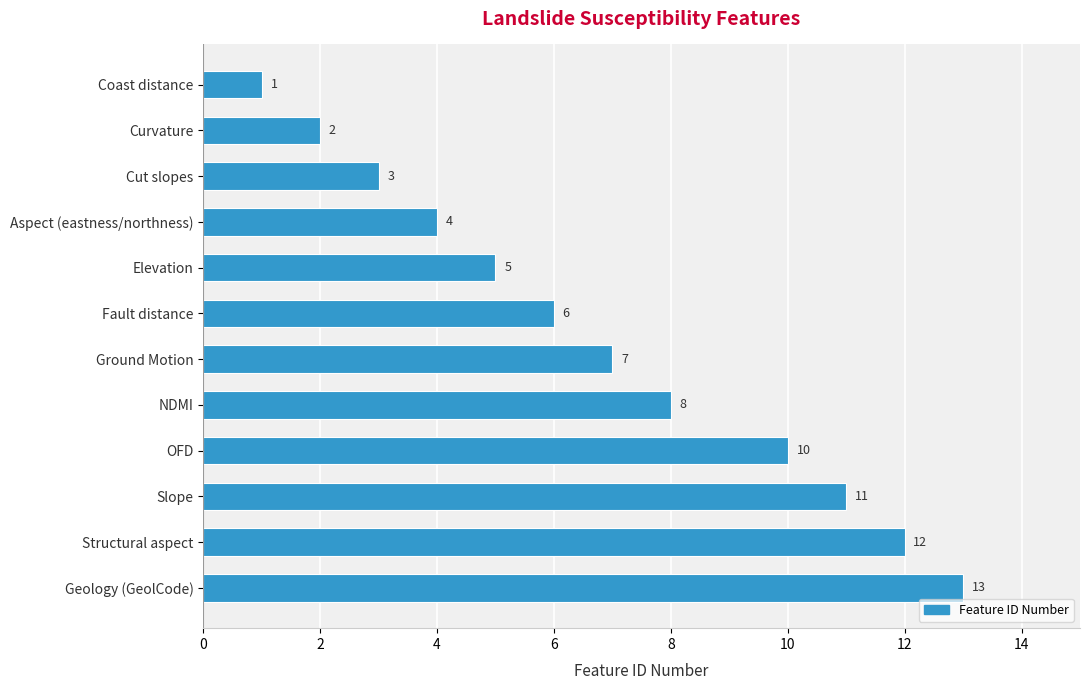

True or false: the data shows 4 at Aspect (eastness/northness).

True